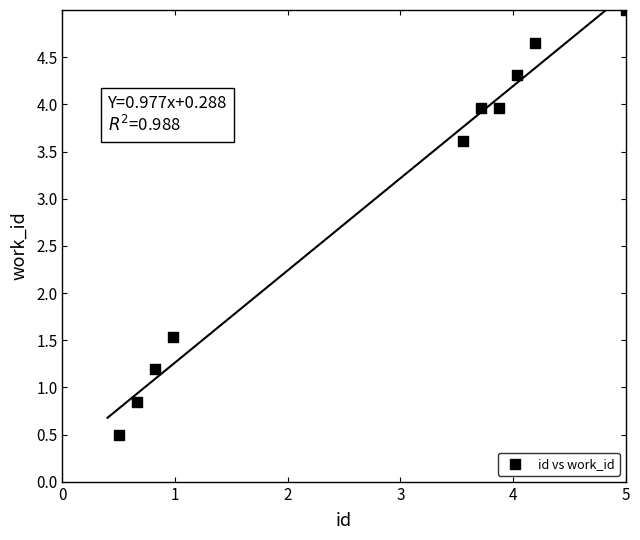

What Y value in the scatter plot is closest to 2?

1.5